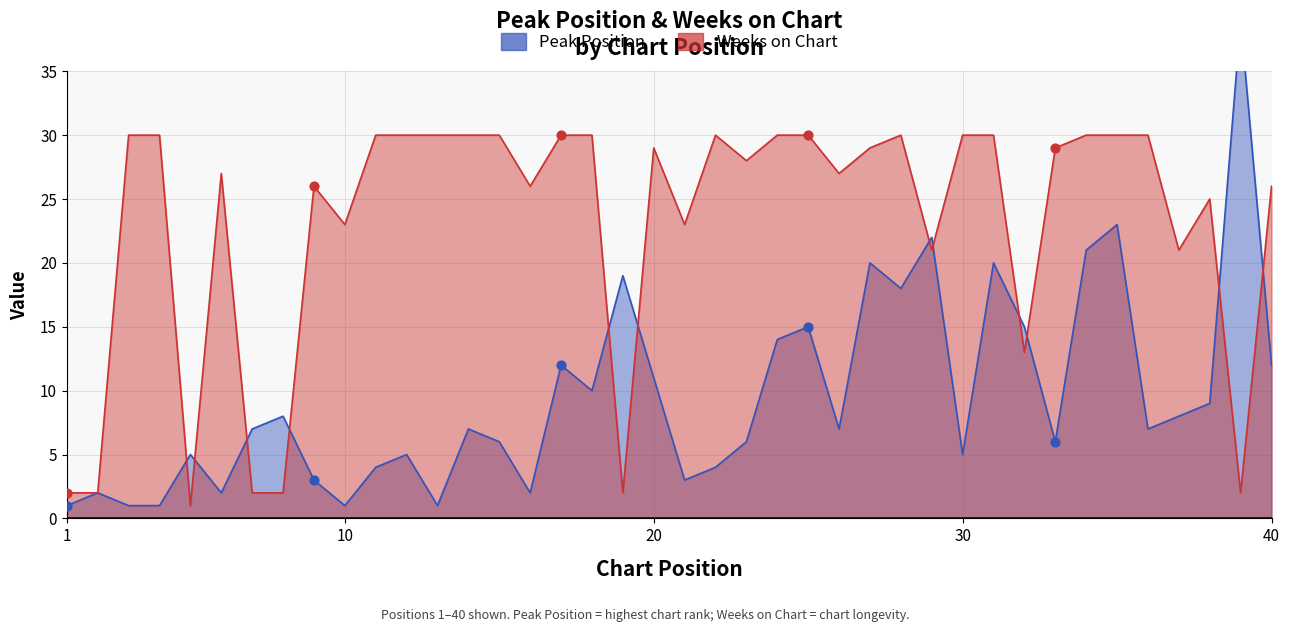

Which series reaches the minimum Y coordinate?

Peak Position